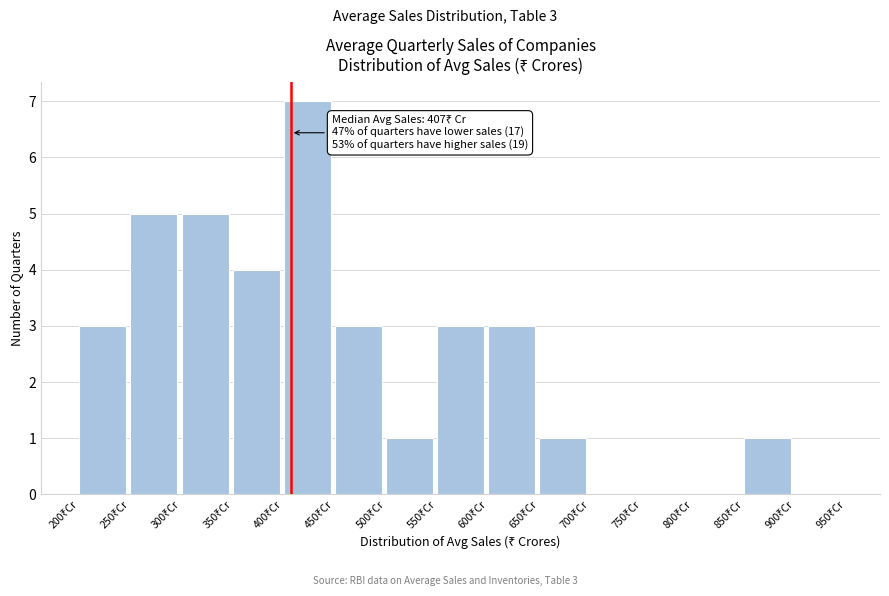

Over which range of the x-axis is the bar tallest?

400 to 450